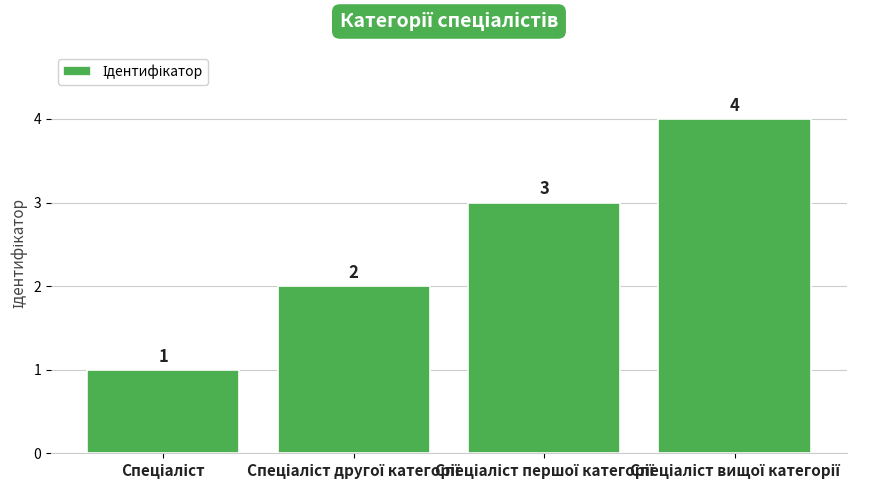

How many values are between 2 and 4?

3